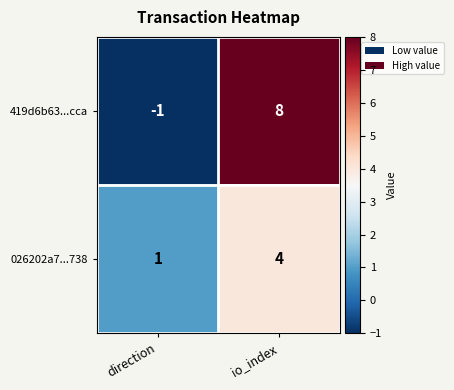

What is the difference between the maximum and minimum values in the 026202a7...738 series?

3